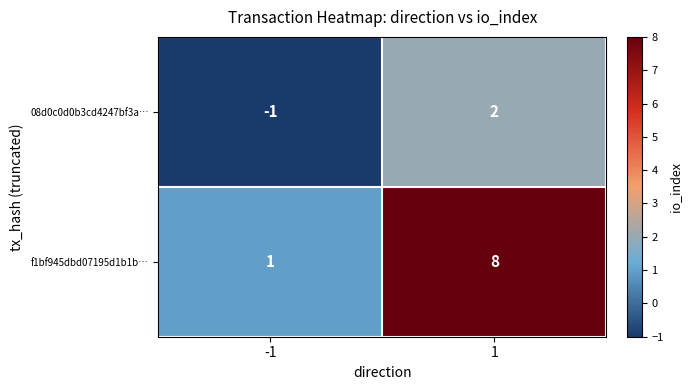

What is the maximum value shown in the chart?

8